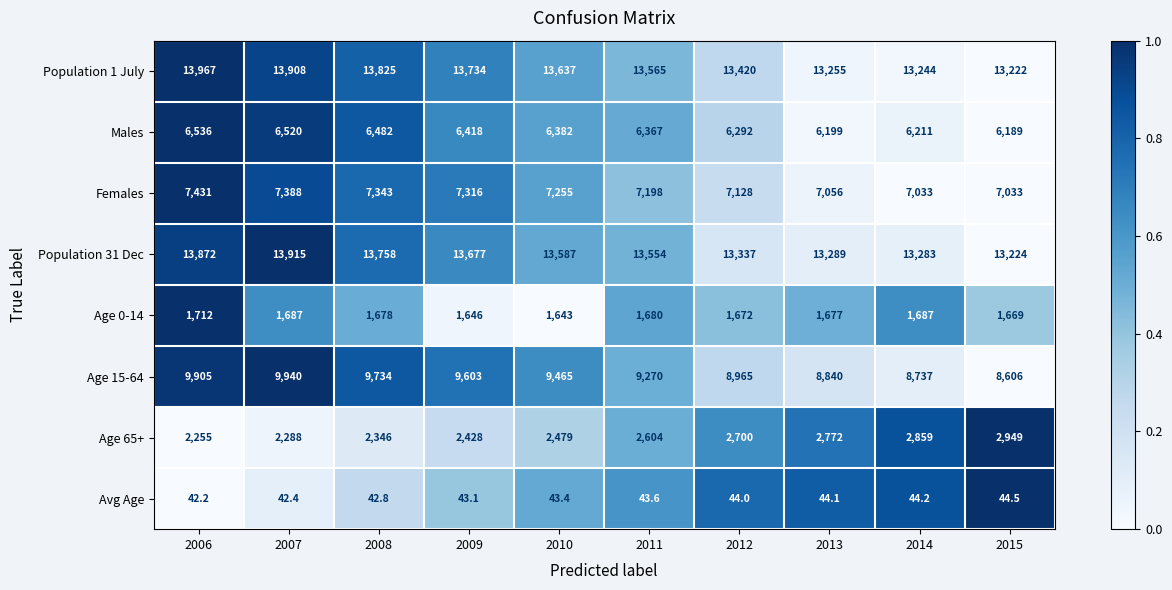

How many values in the Population 1 July series are below 13637?

5